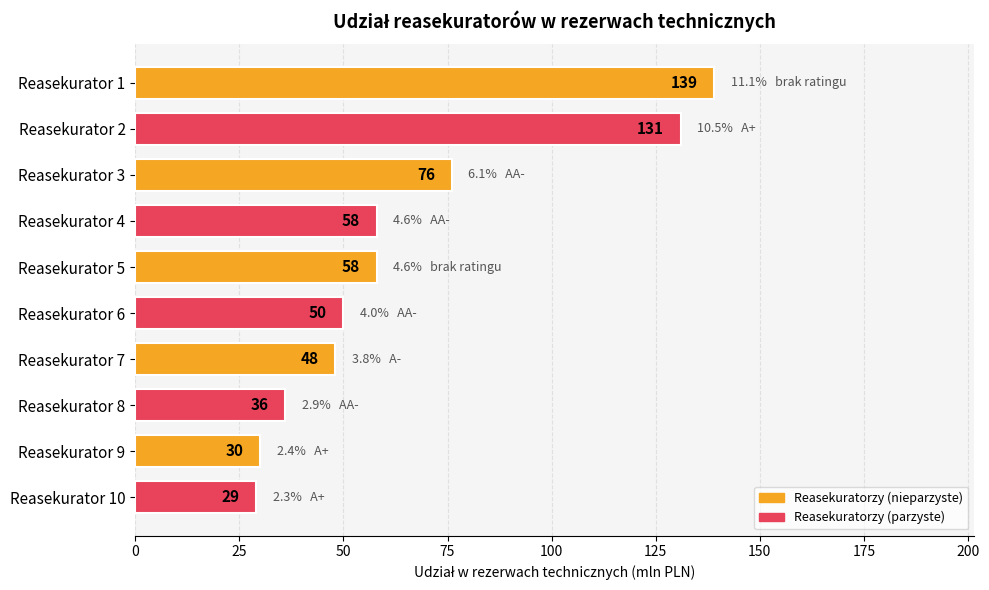

The value at Reasekurator 3 is 76. True or false?

True